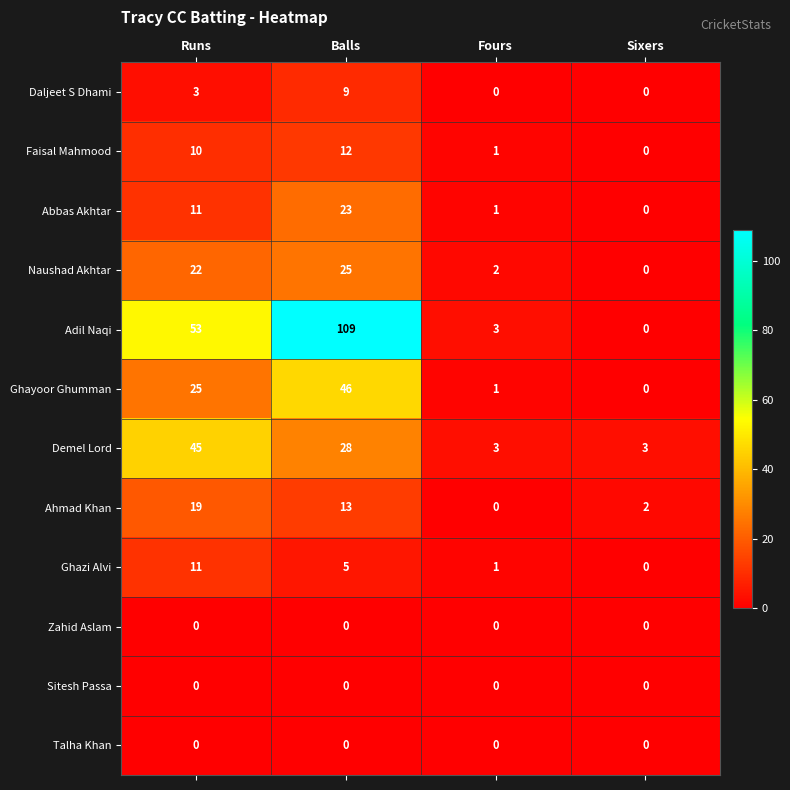

Which series has the largest range (max minus min)?

Adil Naqi